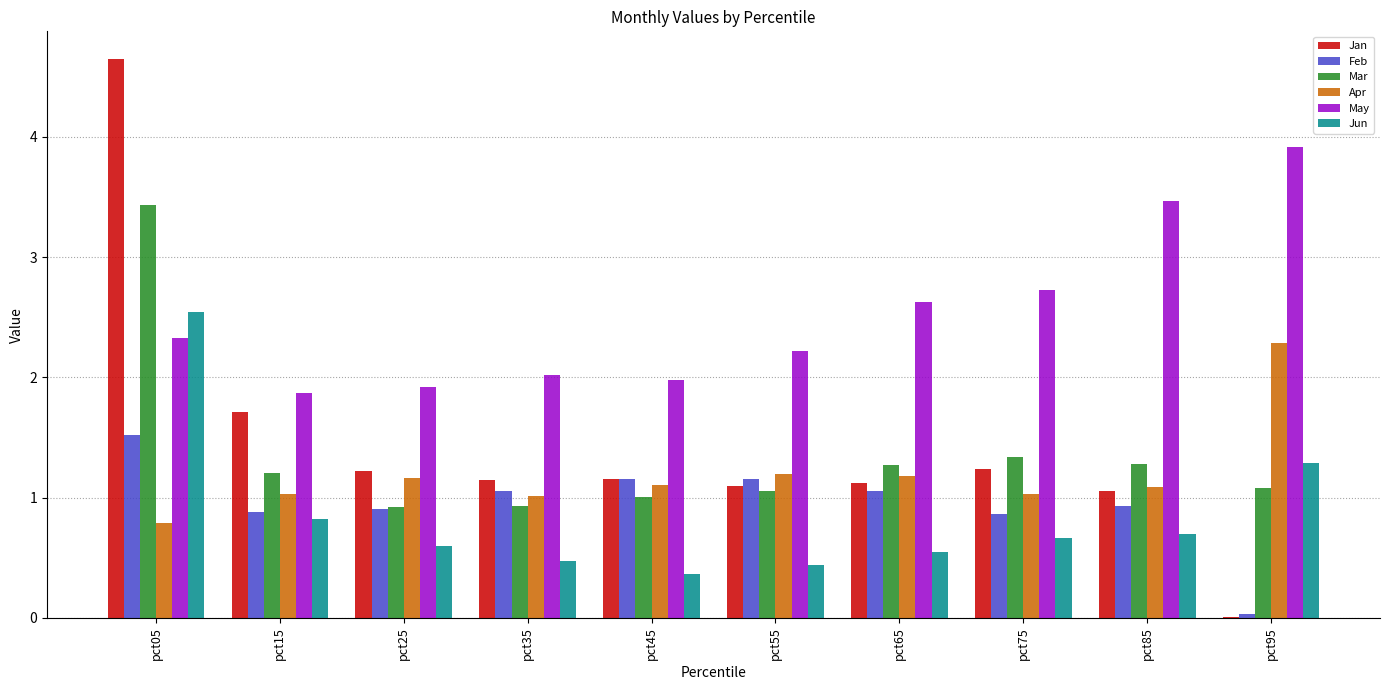

How many groups of bars are there?

10